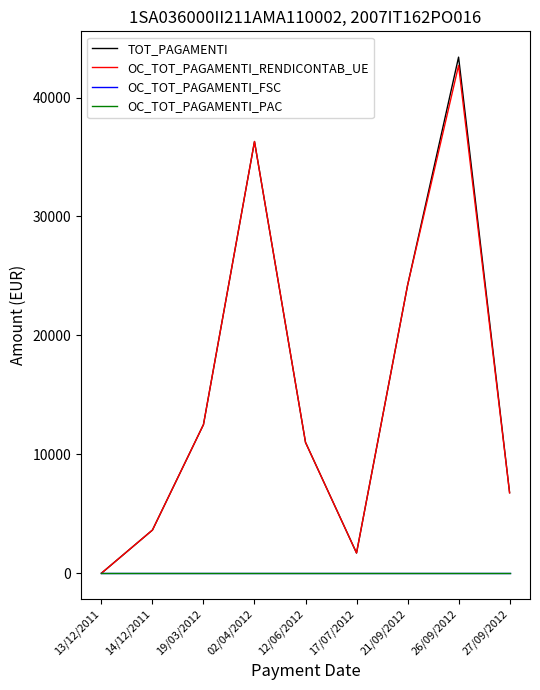

Does the chart have visible grid lines?

No